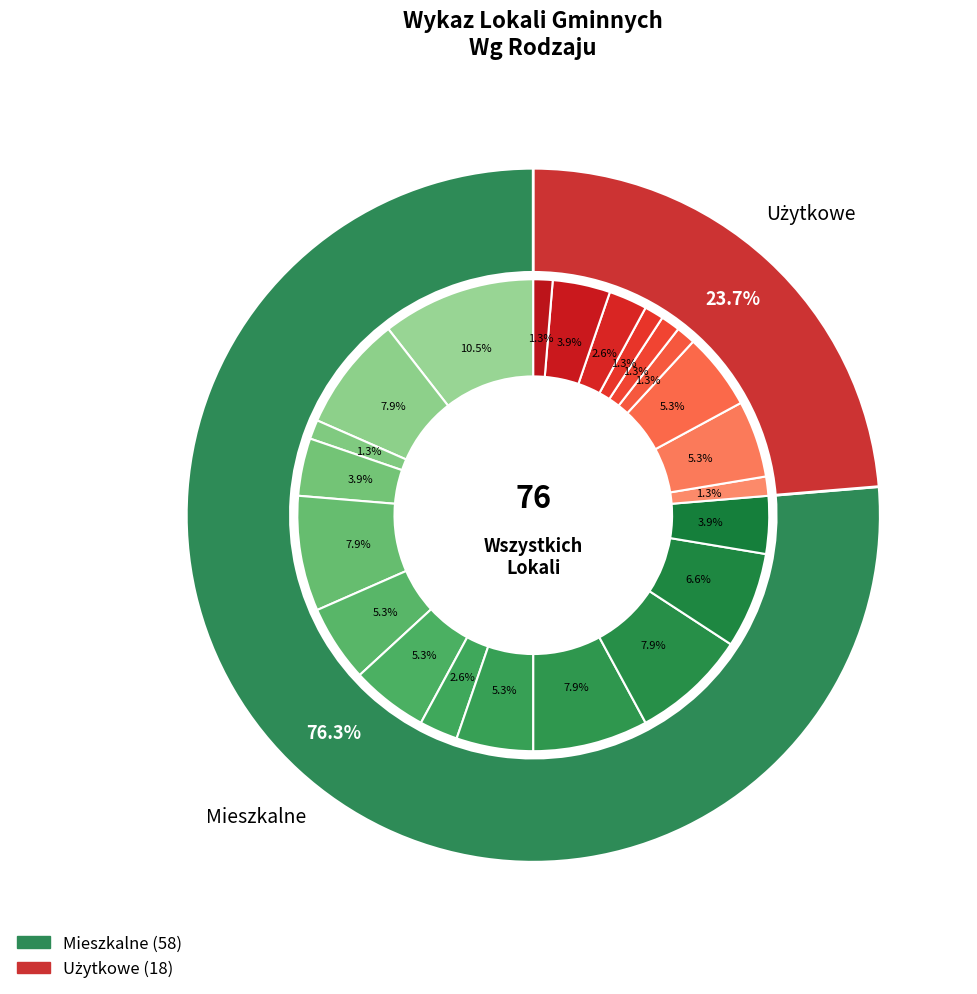

How many segments does this pie chart have?

13